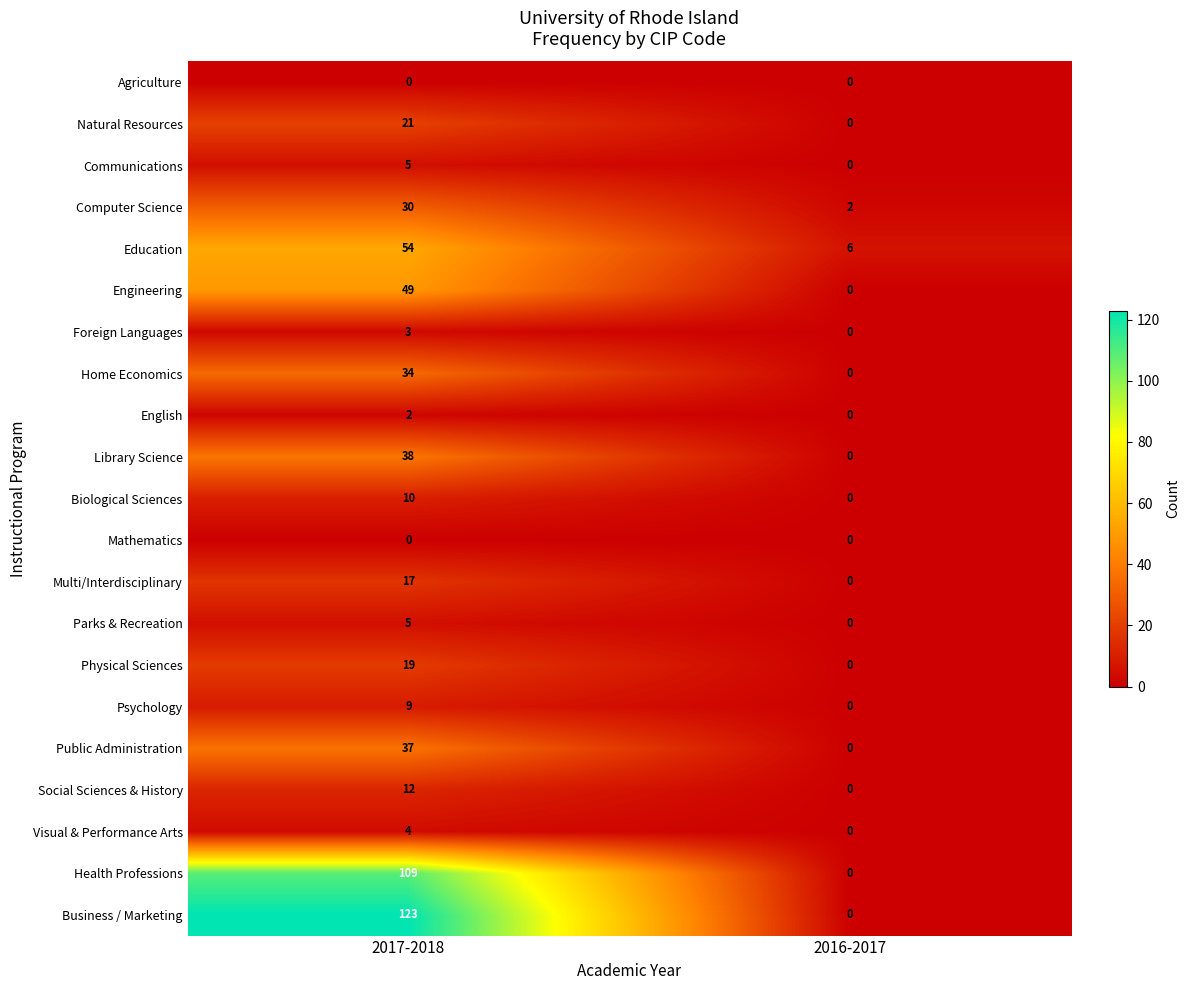

Rank the categories by Parks & Recreation value from highest to lowest.

2017-2018, 2016-2017